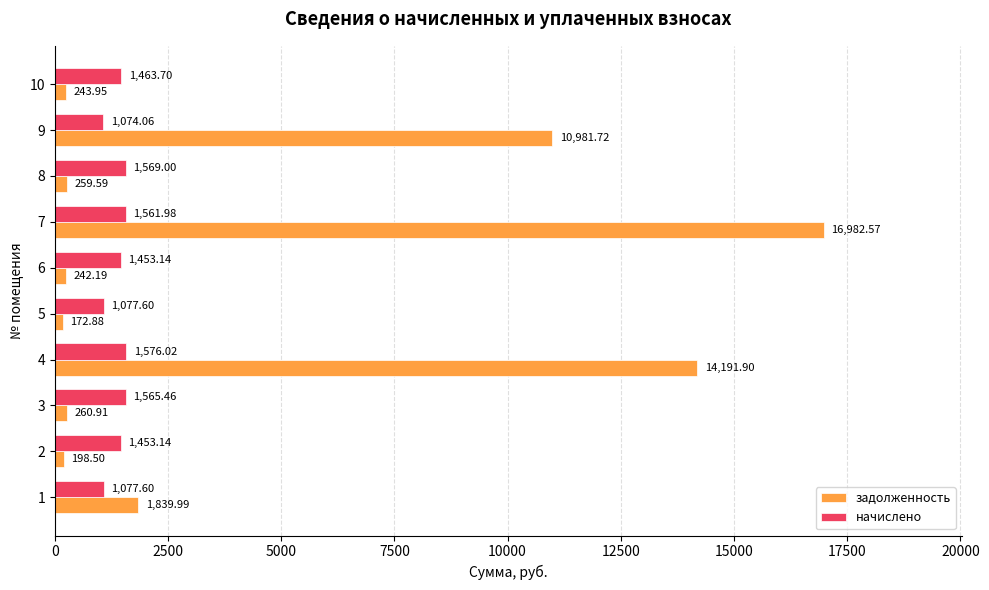

Which category has the lowest value across all series?

5